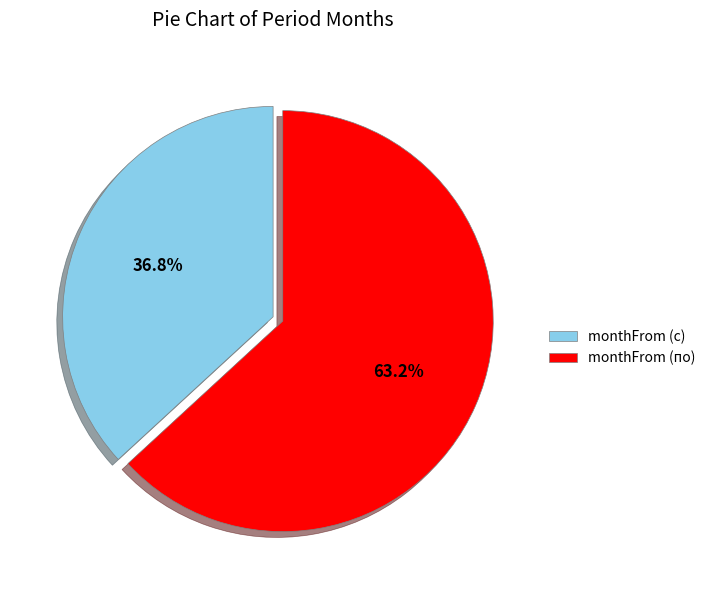

Combined, what portion of the pie is monthFrom (по) and monthFrom (с)?

100.0%